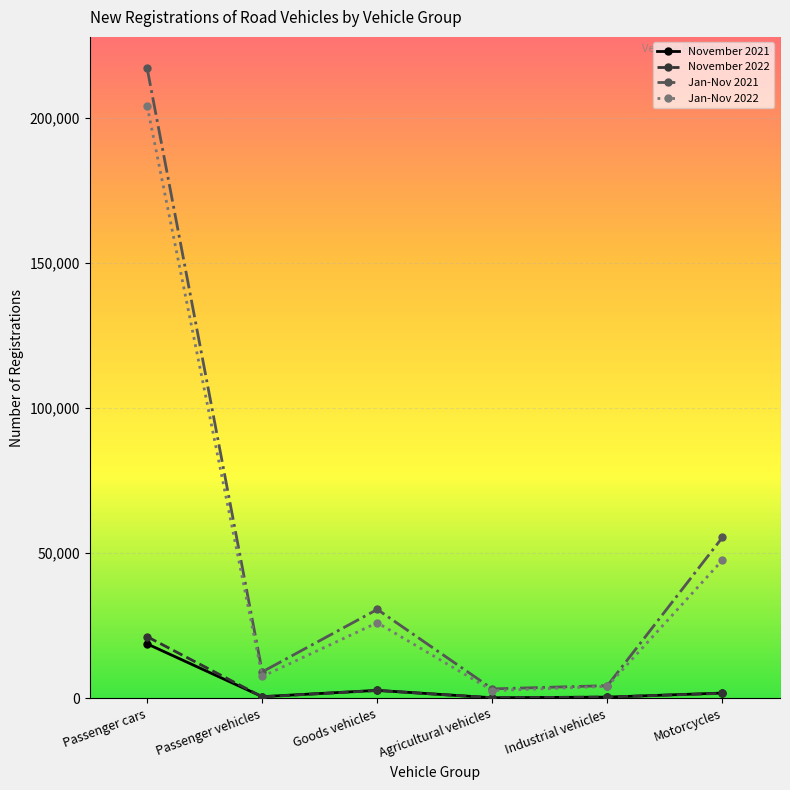

What is the value of the November 2021 point at the 3rd from the left?

2708